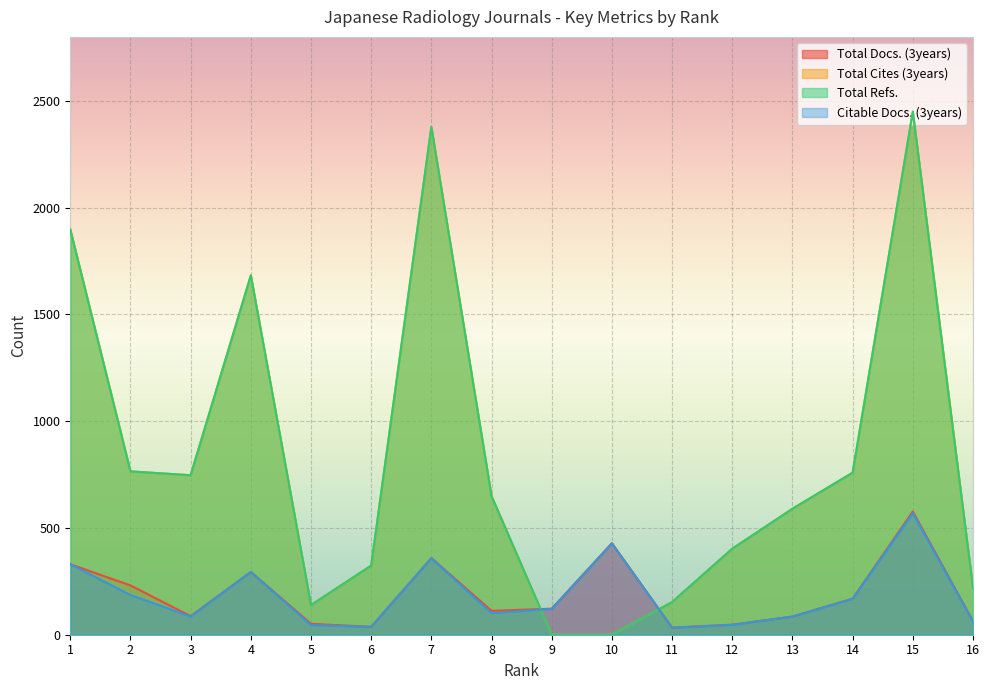

Where is the first local minimum for Total Cites (3years)?

3